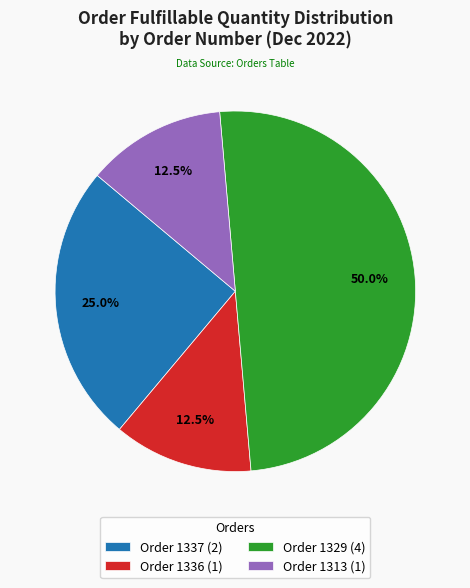

What portion of the pie excludes Order 1313 (1)?

87.5%